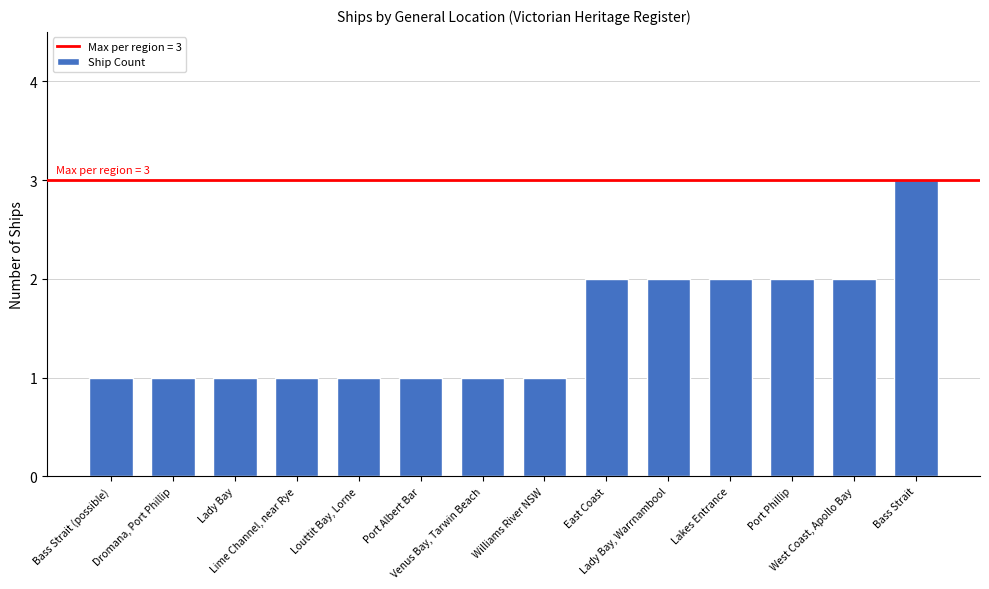

What is the difference between the values at Bass Strait (possible) and Bass Strait?

2